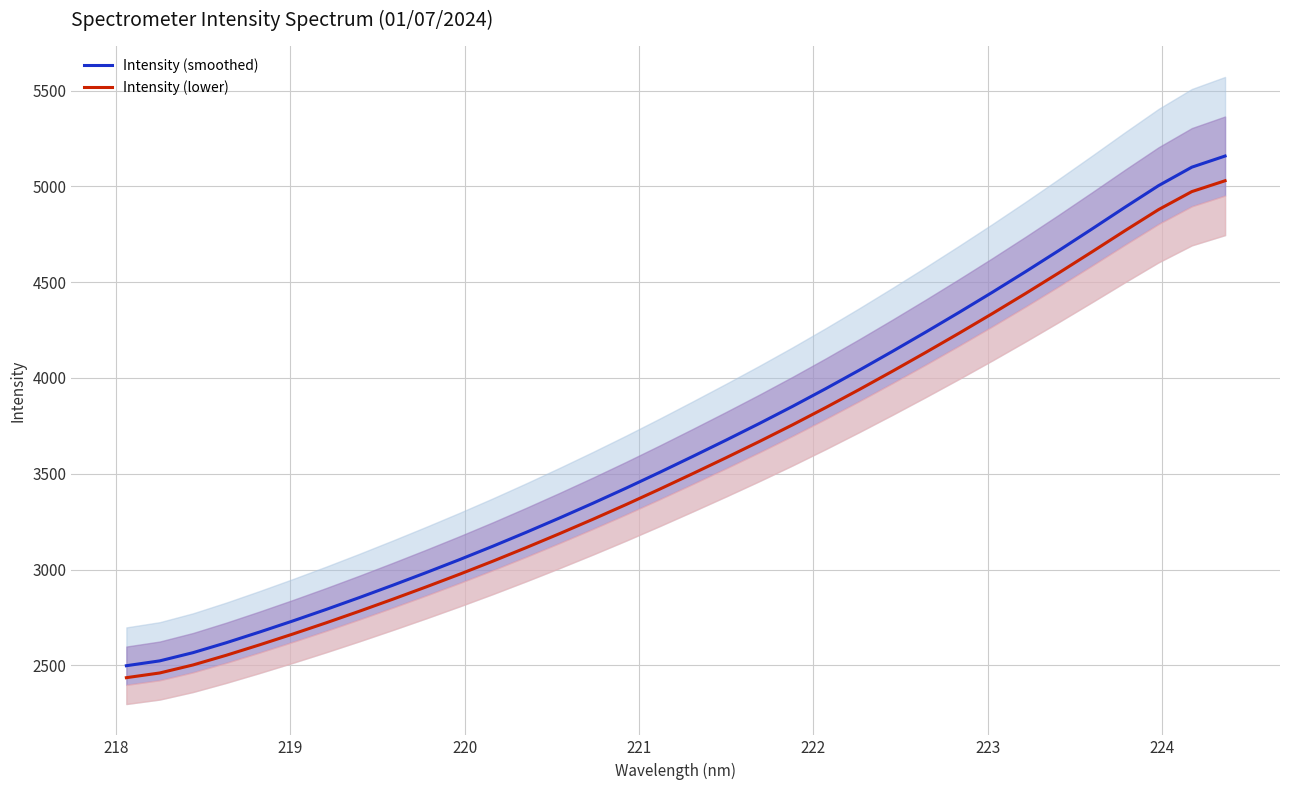

True or false: Intensity (smoothed) and Intensity (lower) cross at least once.

False